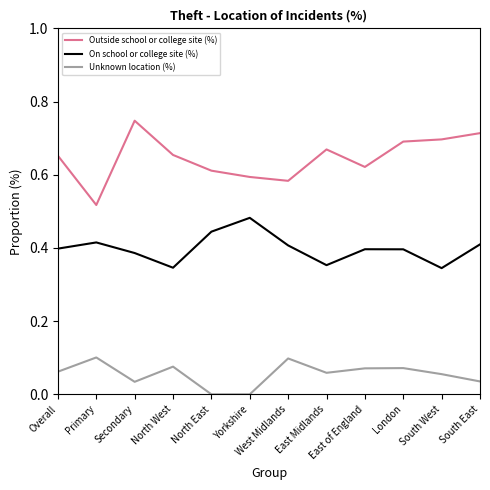

Is it true that Unknown location (%) equals 0.0 at Yorkshire?

True